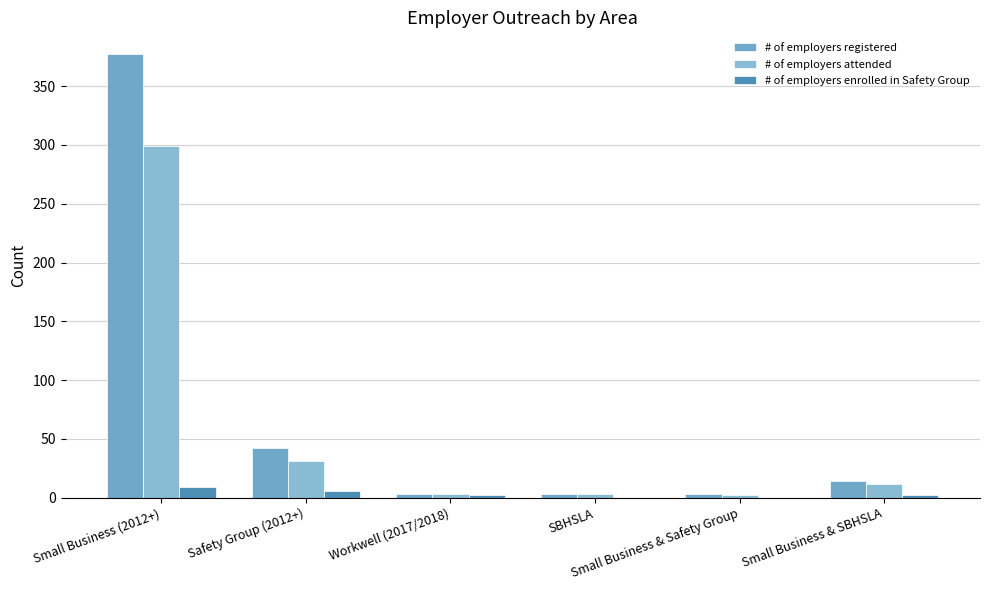

At which label is # of employers registered closest to 190?

Safety Group (2012+)